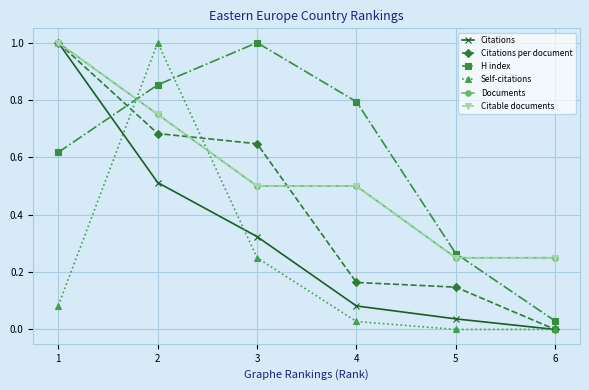

Does the chart have visible grid lines?

Yes